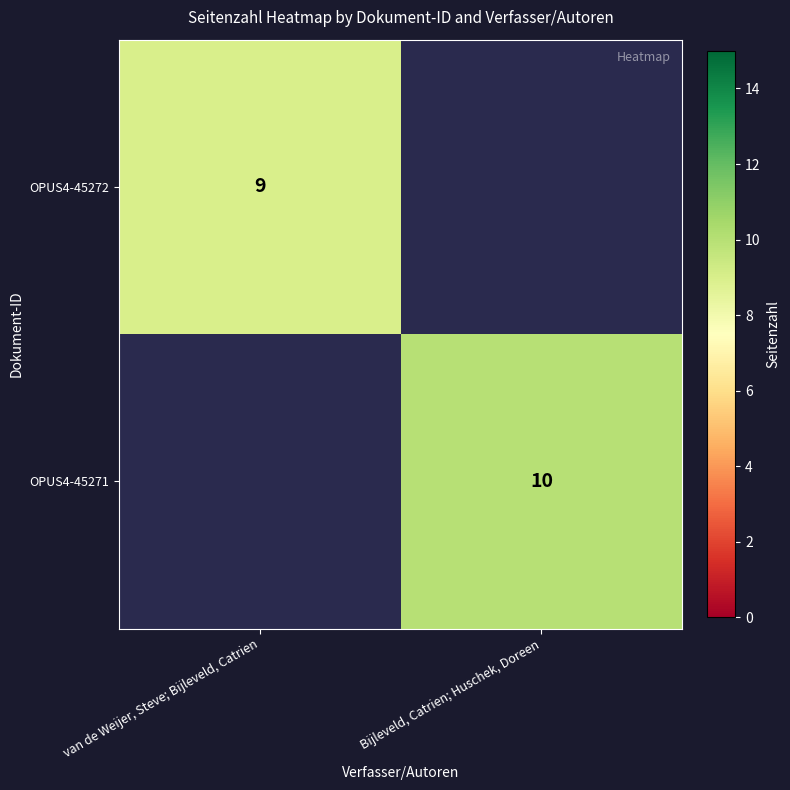

Is it true that OPUS4-45271 equals 10 at Bijleveld, Catrien; Huschek, Doreen?

True